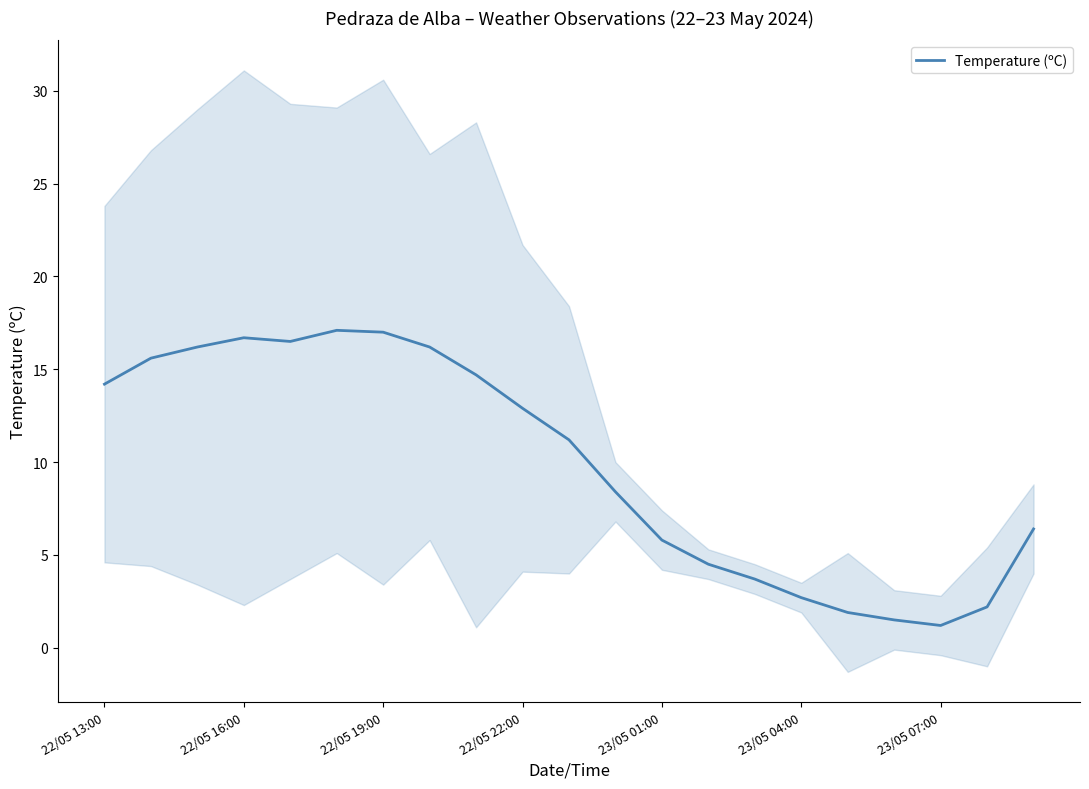

What is the difference between the maximum and minimum values?

15.9